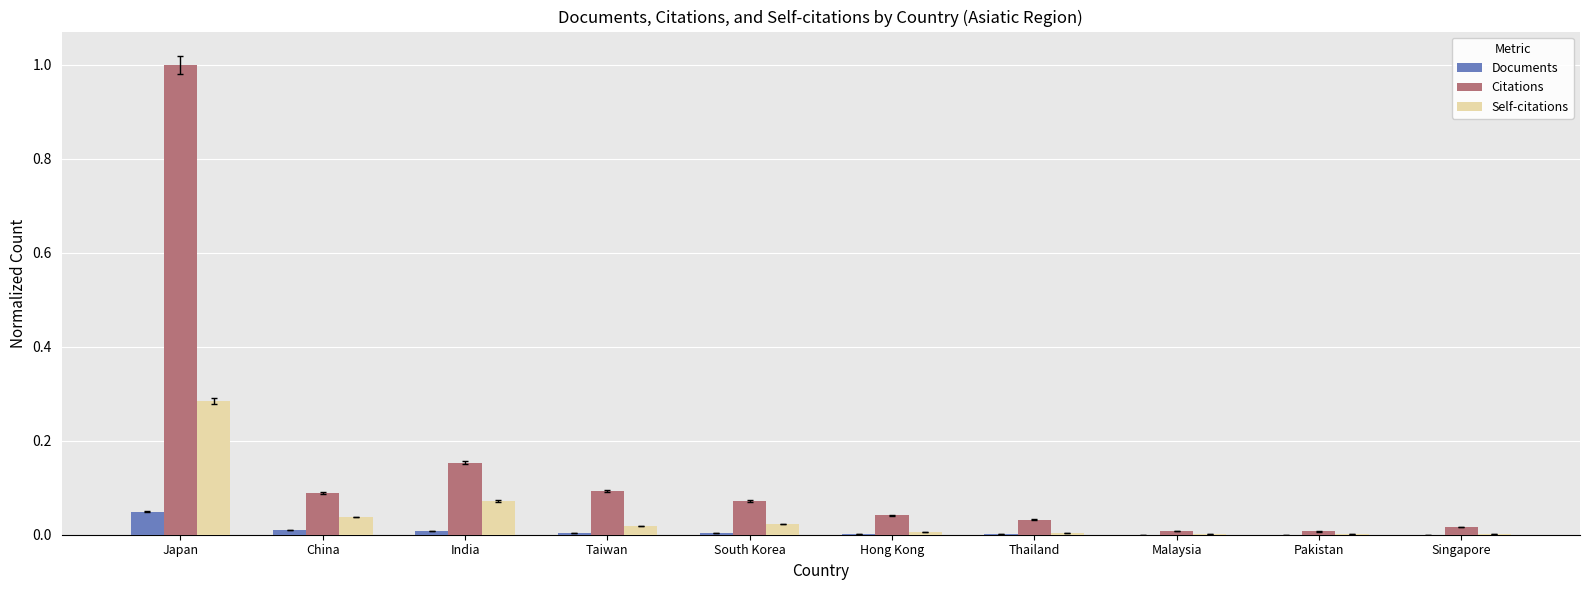

Which series has the largest total across all categories?

Citations